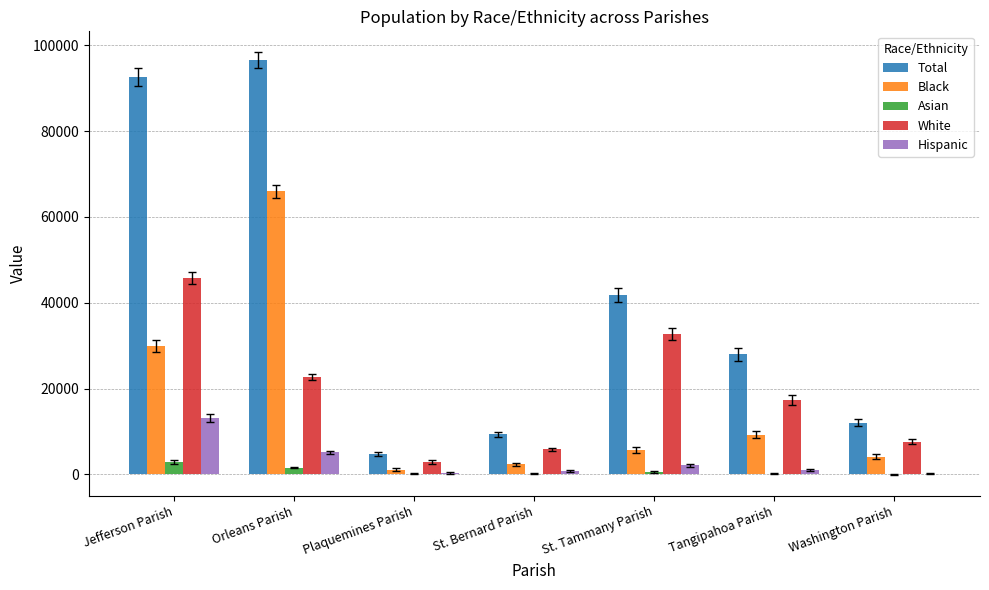

Between St. Bernard Parish and St. Tammany Parish, which series saw the biggest shift?

Total